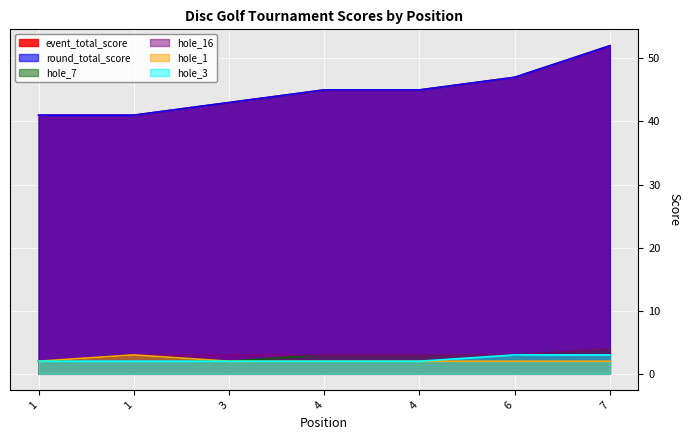

What is the total value across all series at 4?

100